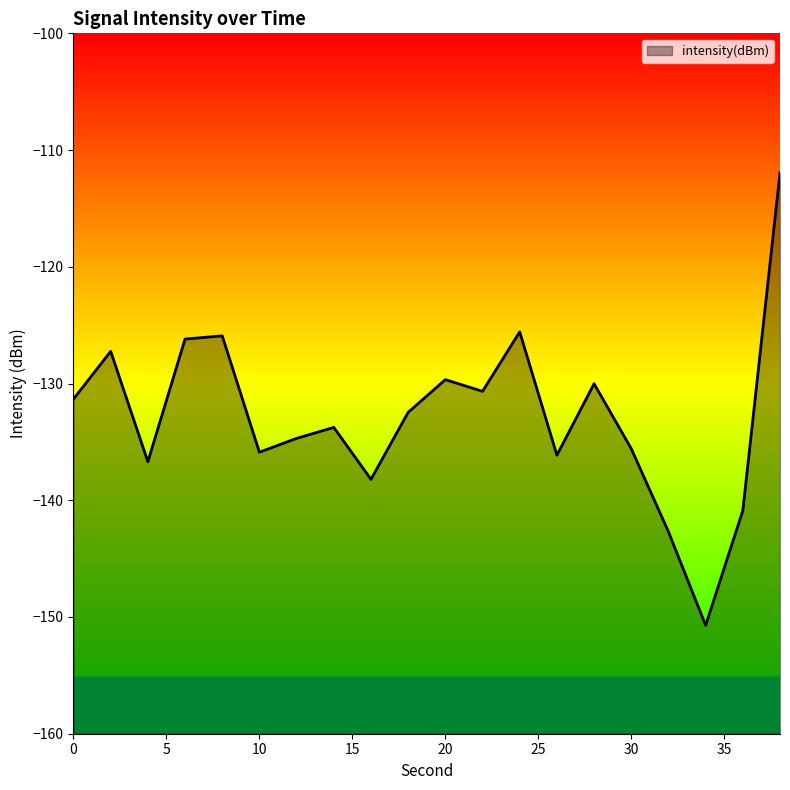

The value at 10 is -135.9. True or false?

True